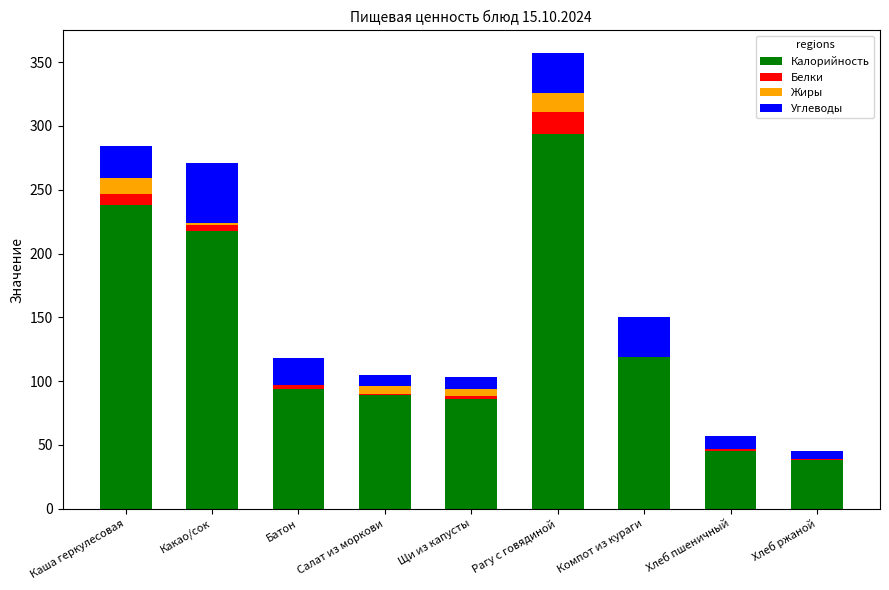

The Калорийность series shows 86 at Щи из капусты. True or false?

True